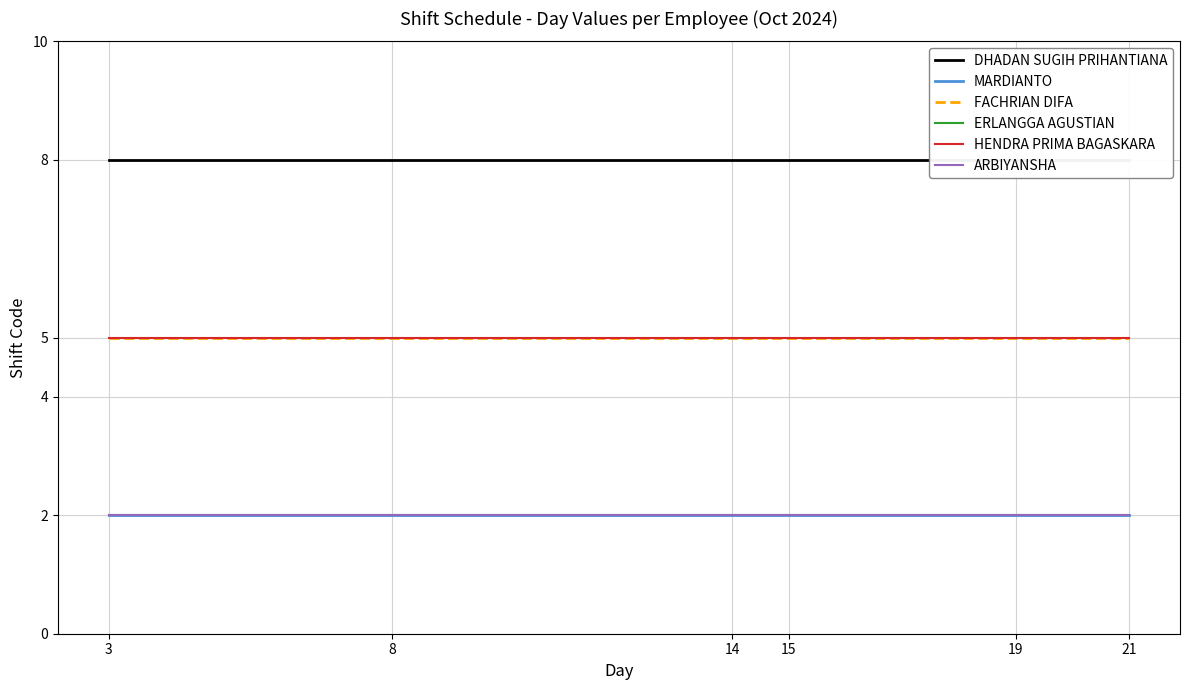

Reading left to right, transcribe all the data shown in this chart.

DHADAN SUGIH PRIHANTIANA: 8	8	8	8	8	8
MARDIANTO: 2	2	2	2	2	2
FACHRIAN DIFA: 5	5	5	5	5	5
ERLANGGA AGUSTIAN: 2	2	2	2	2	2
HENDRA PRIMA BAGASKARA: 5	5	5	5	5	5
ARBIYANSHA: 2	2	2	2	2	2